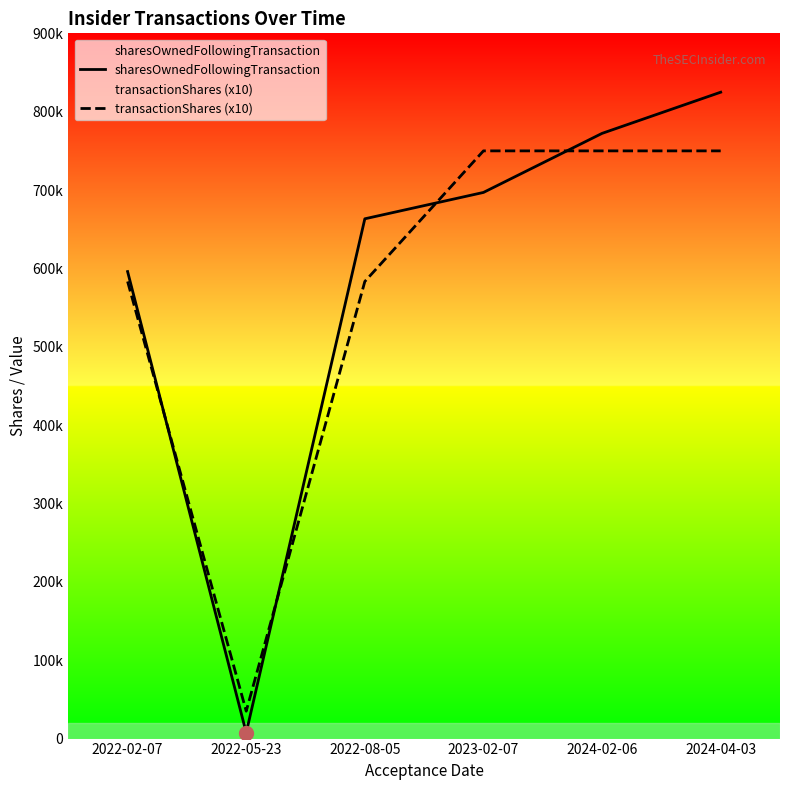

Where is the first local minimum for sharesOwnedFollowingTransaction?

2022-05-23